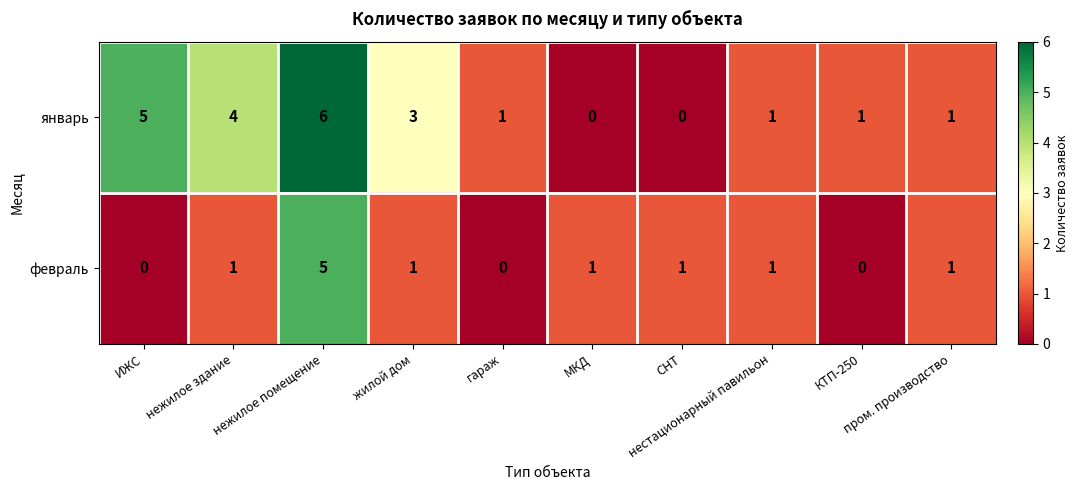

Which series has the widest spread of values?

январь